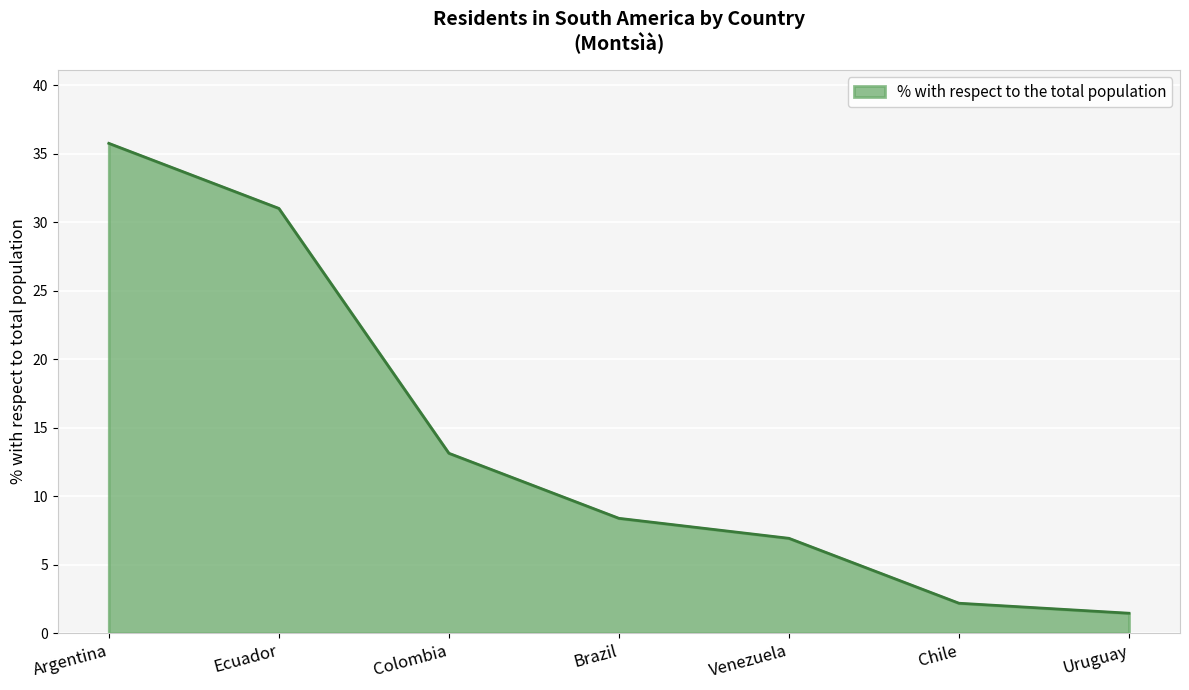

Which category has the highest value across all series?

Argentina